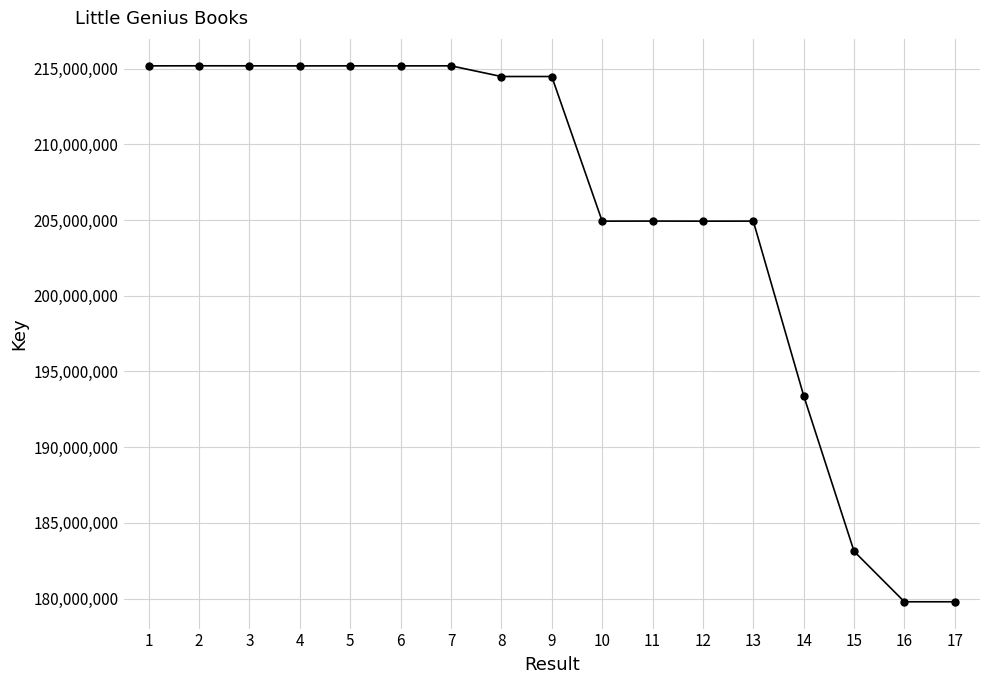

What is the average value?

205358561